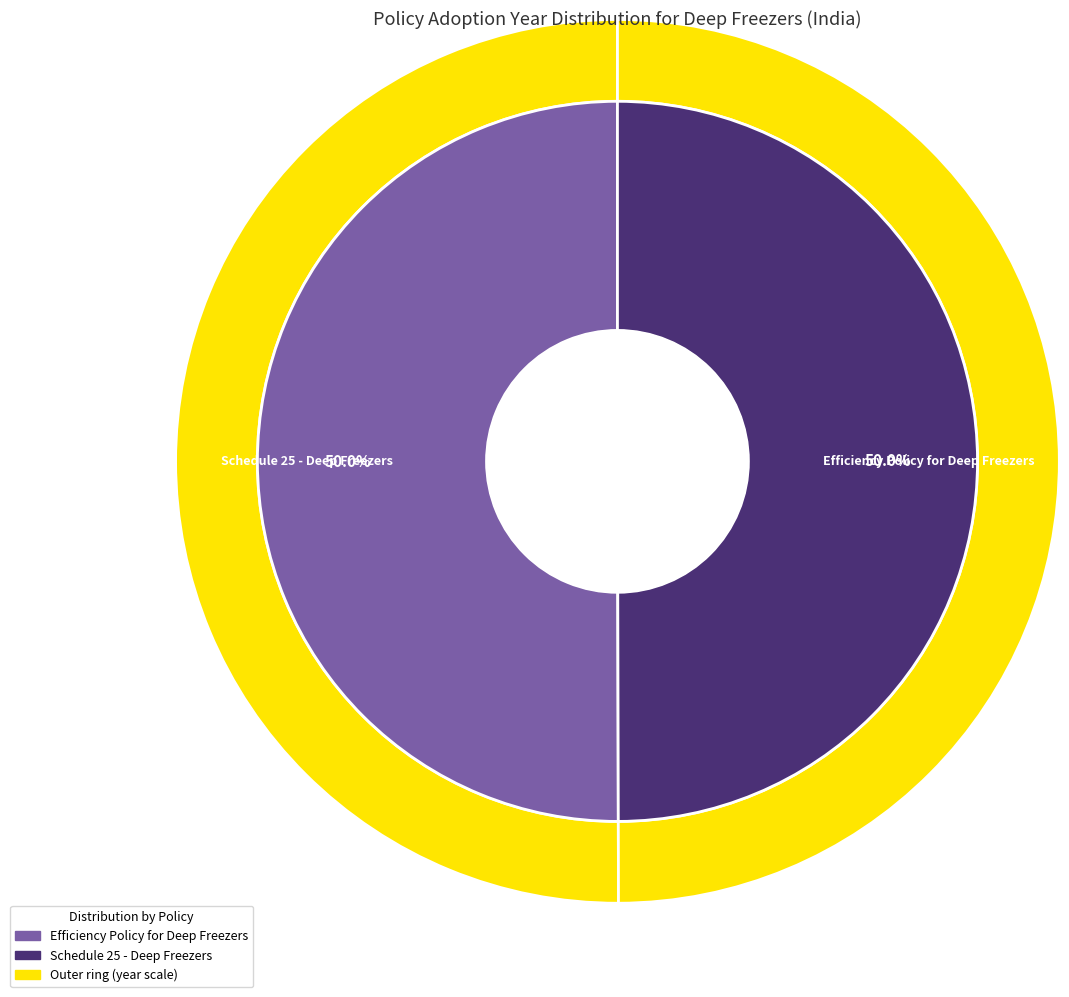

Rank the categories by value from highest to lowest.

Efficiency Policy for Deep Freezers, Schedule 25 - Deep Freezers